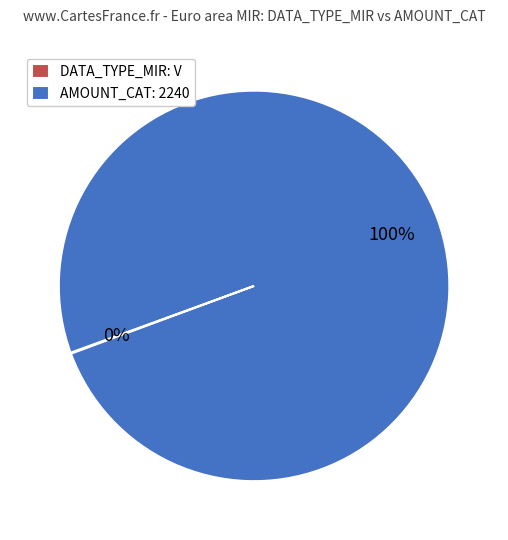

To the nearest percent, what is the difference between the largest and smallest slice percentages?

100%